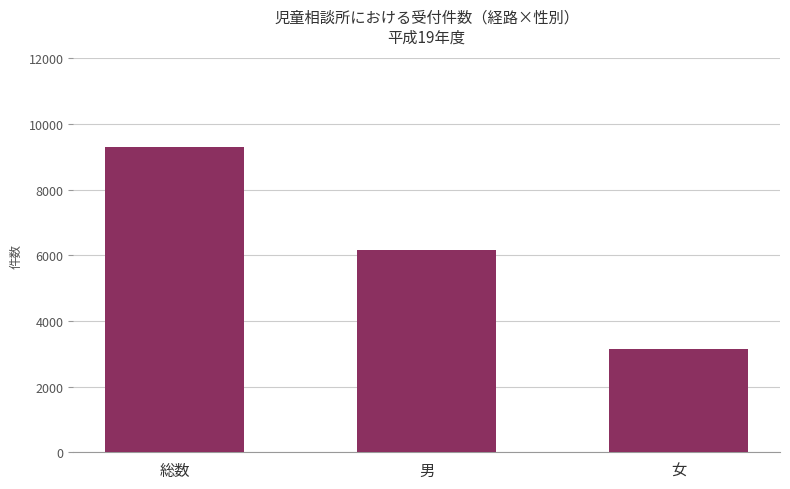

What is the label of the 1st bar from the left?

総数